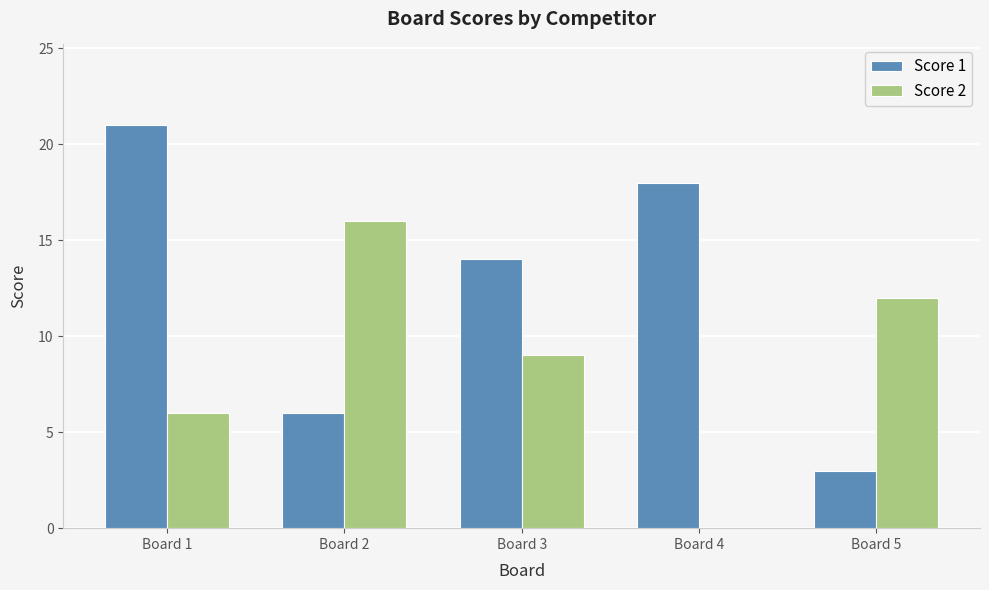

What are all the series names shown in the legend?

Score 1, Score 2